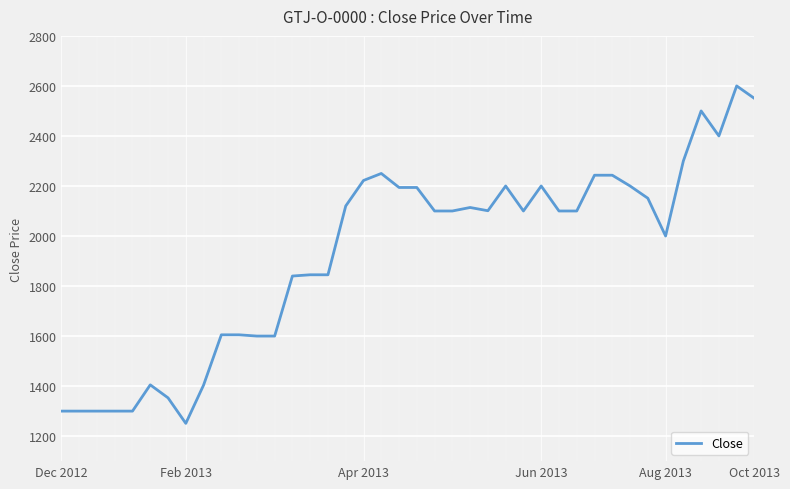

What is the minimum value shown in the chart?

1251